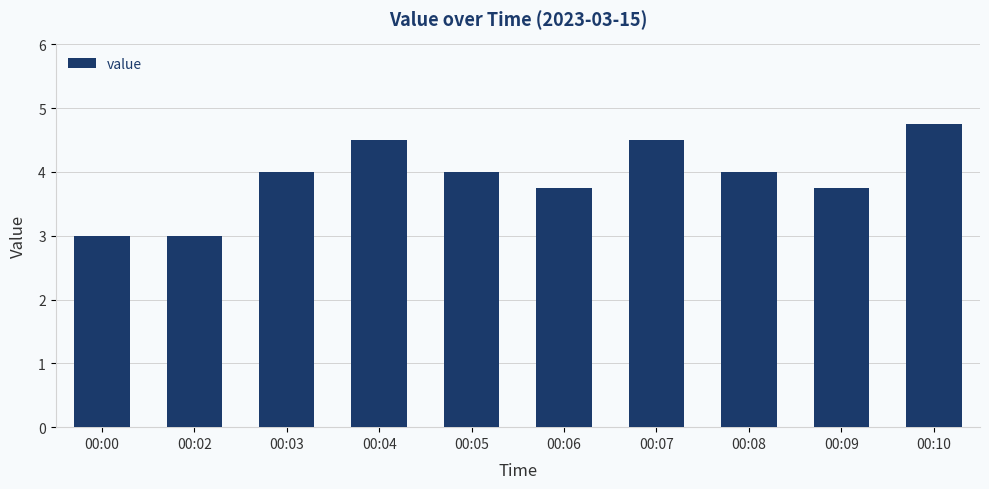

Reading left to right, list all the values displayed in this chart.

3.0	3.0	4.0	4.5	4.0	3.8	4.5	4.0	3.8	4.8